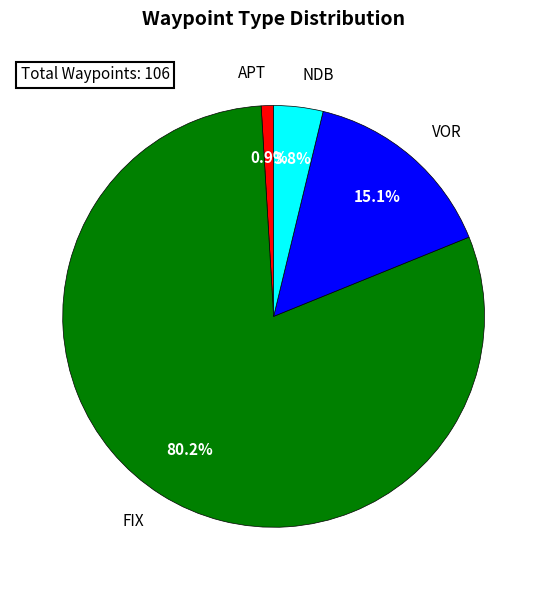

How much of the chart is everything except VOR?

84.9%